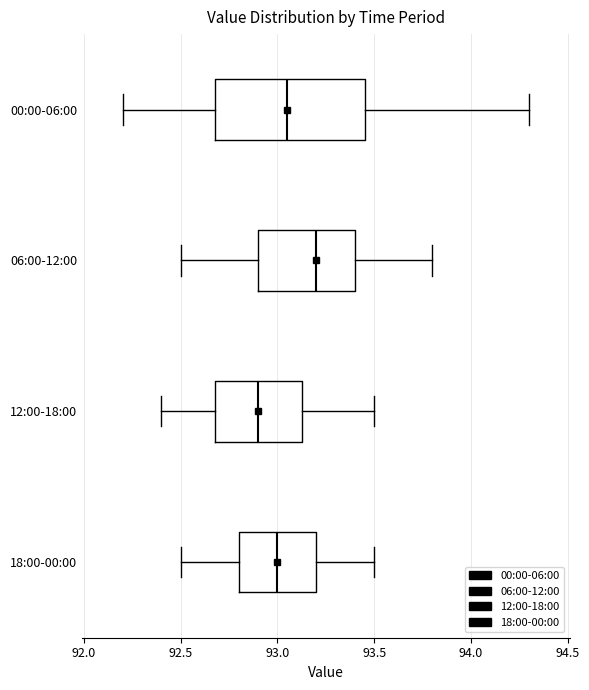

Where is the left edge of the box for 18:00-00:00 on the x-axis? The values are not printed on the chart, so give them approximately, as read against the axis.

92.80